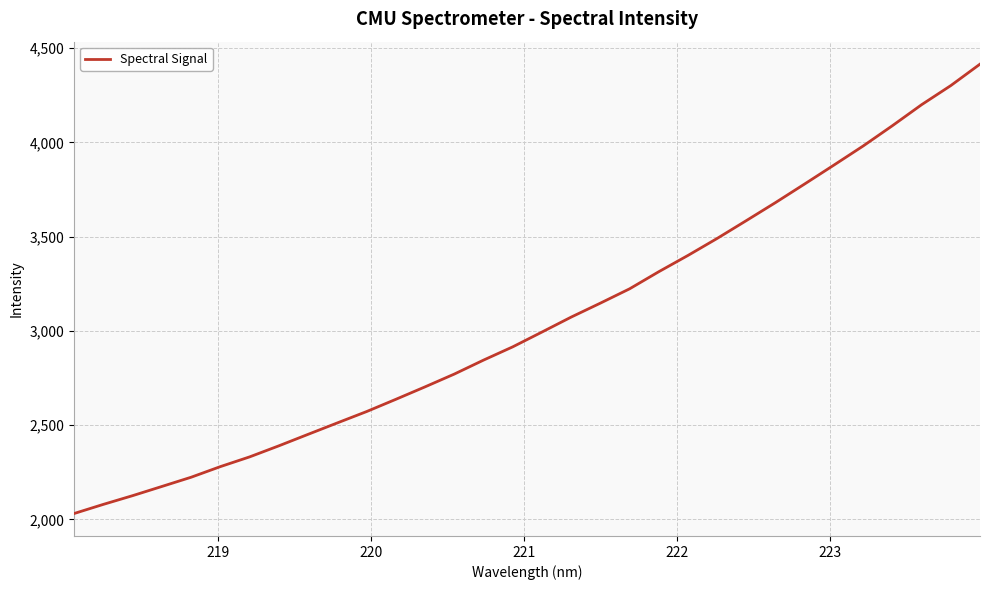

What is the smallest value displayed?

2031.4